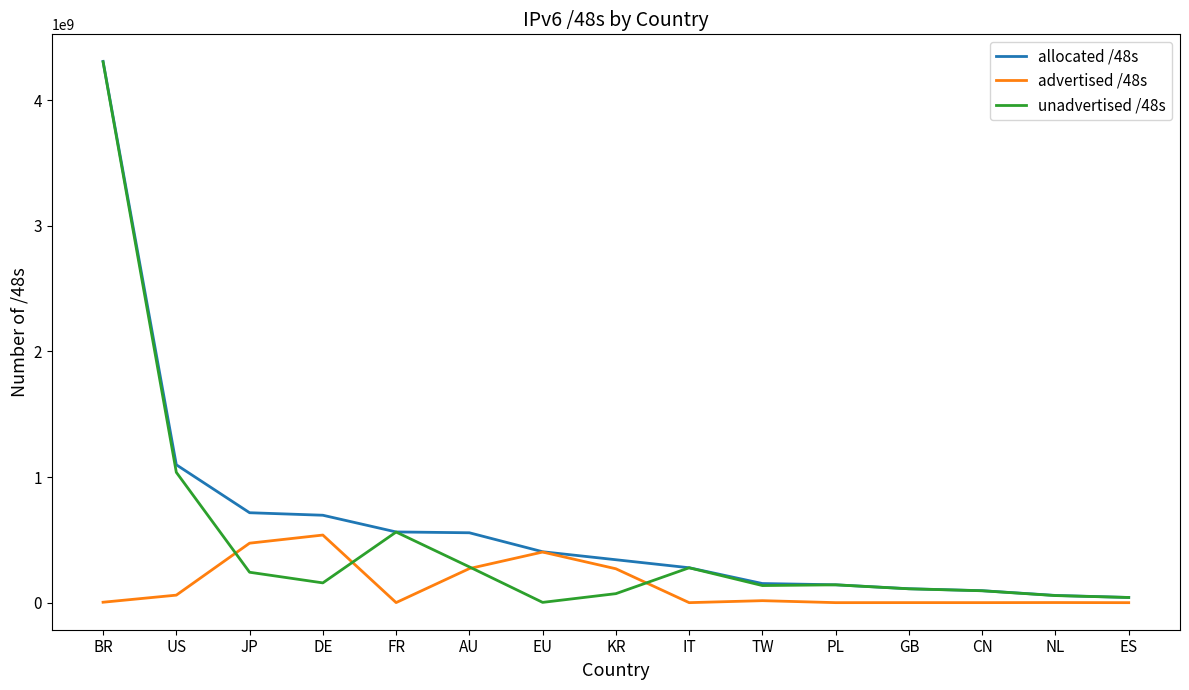

What is the total value across all series at KR?

683671558